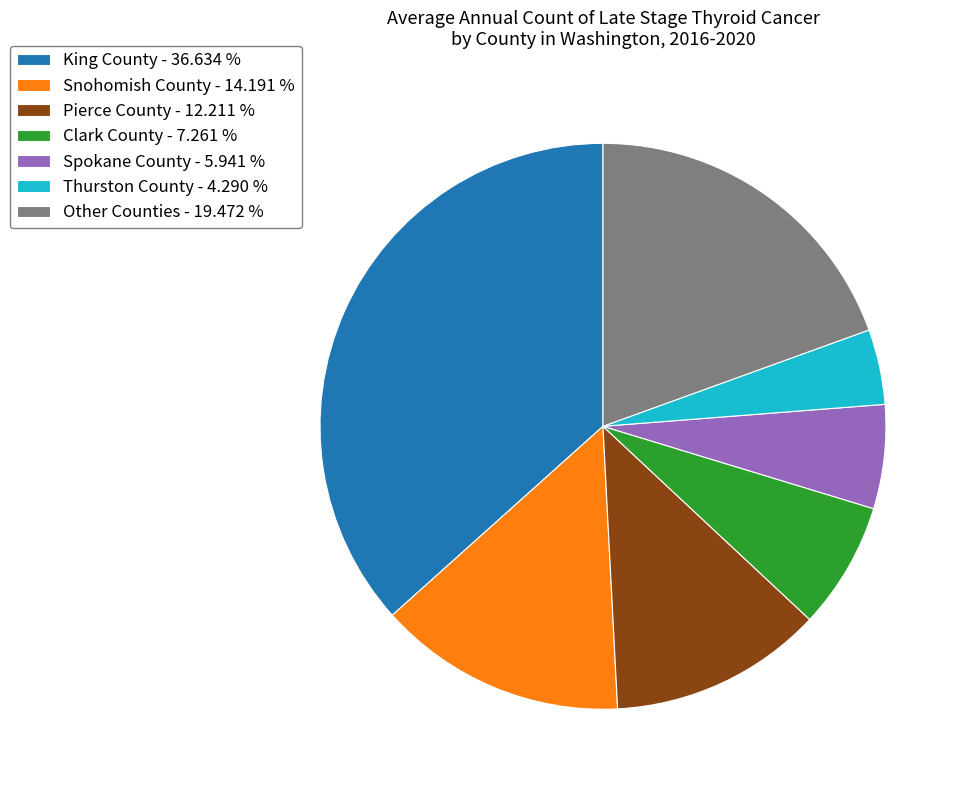

Do Clark County - 7.261 % and Spokane County - 5.941 % together represent more than half of the pie?

No